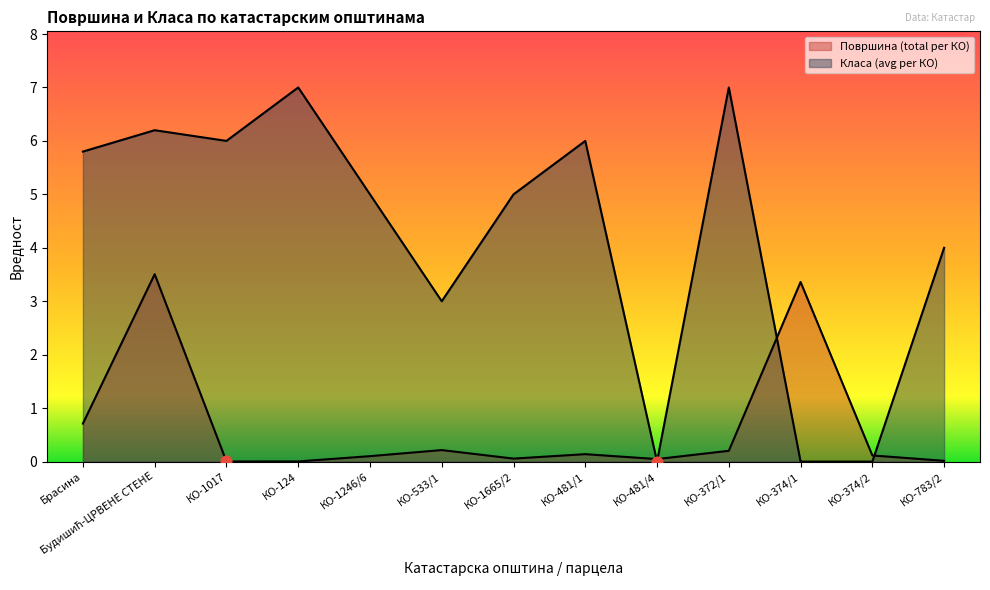

Which series contains the highest Y value?

Класа (avg per КО)